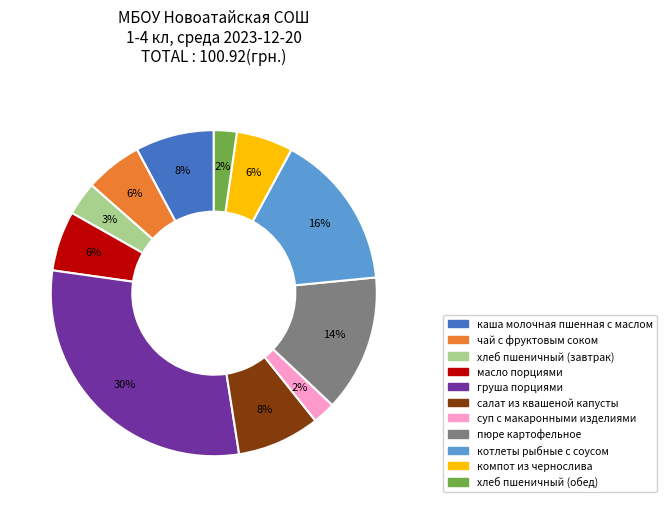

Is the sum of пюре картофельное and салат из квашеной капусты greater than half?

No